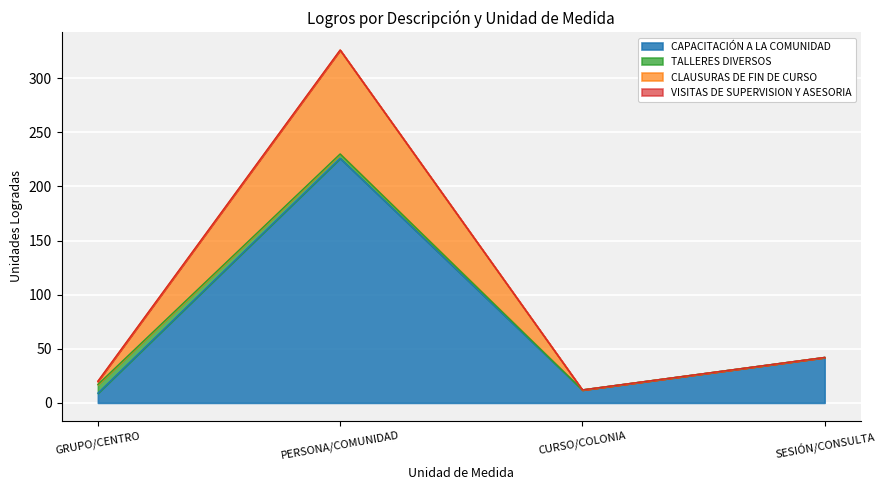

At how many categories does at least one series exceed 98?

1